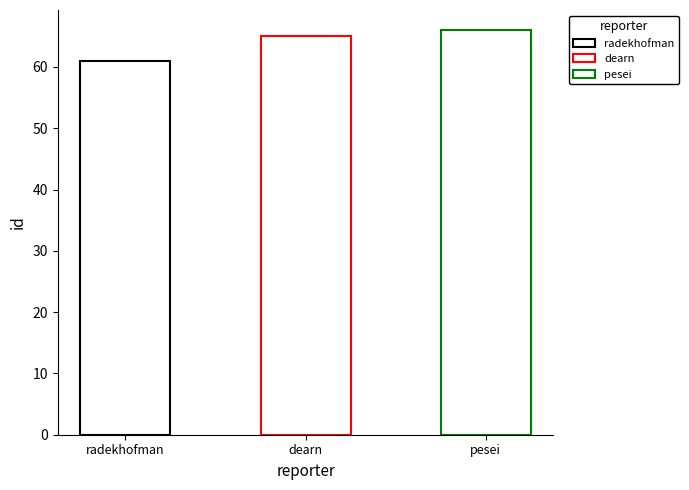

Reading left to right, extract all data points from this chart.

61	65	66